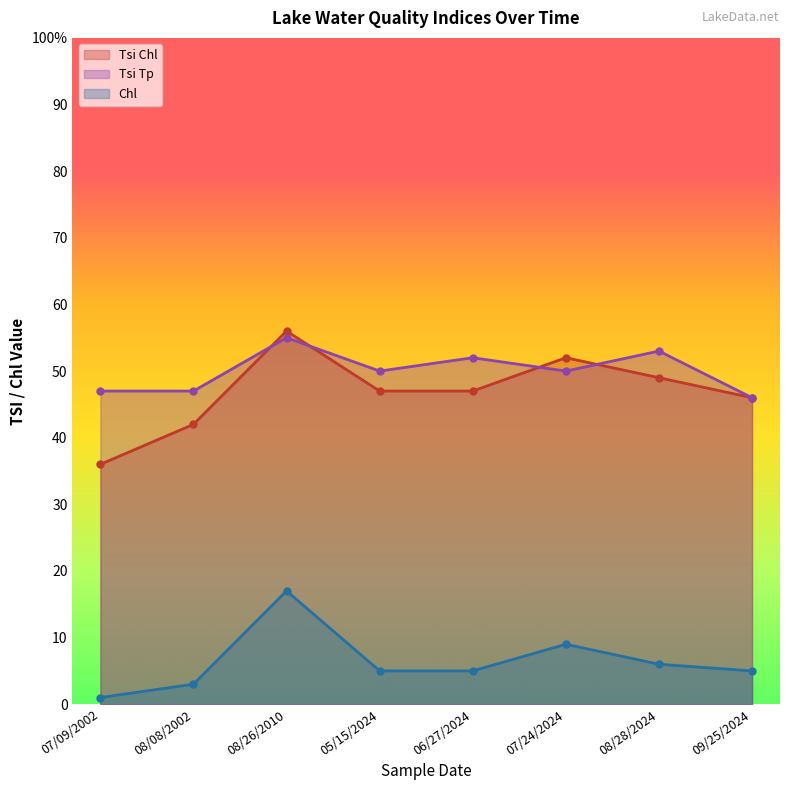

What is the value of the Tsi Tp point at the 3rd from the left?

55